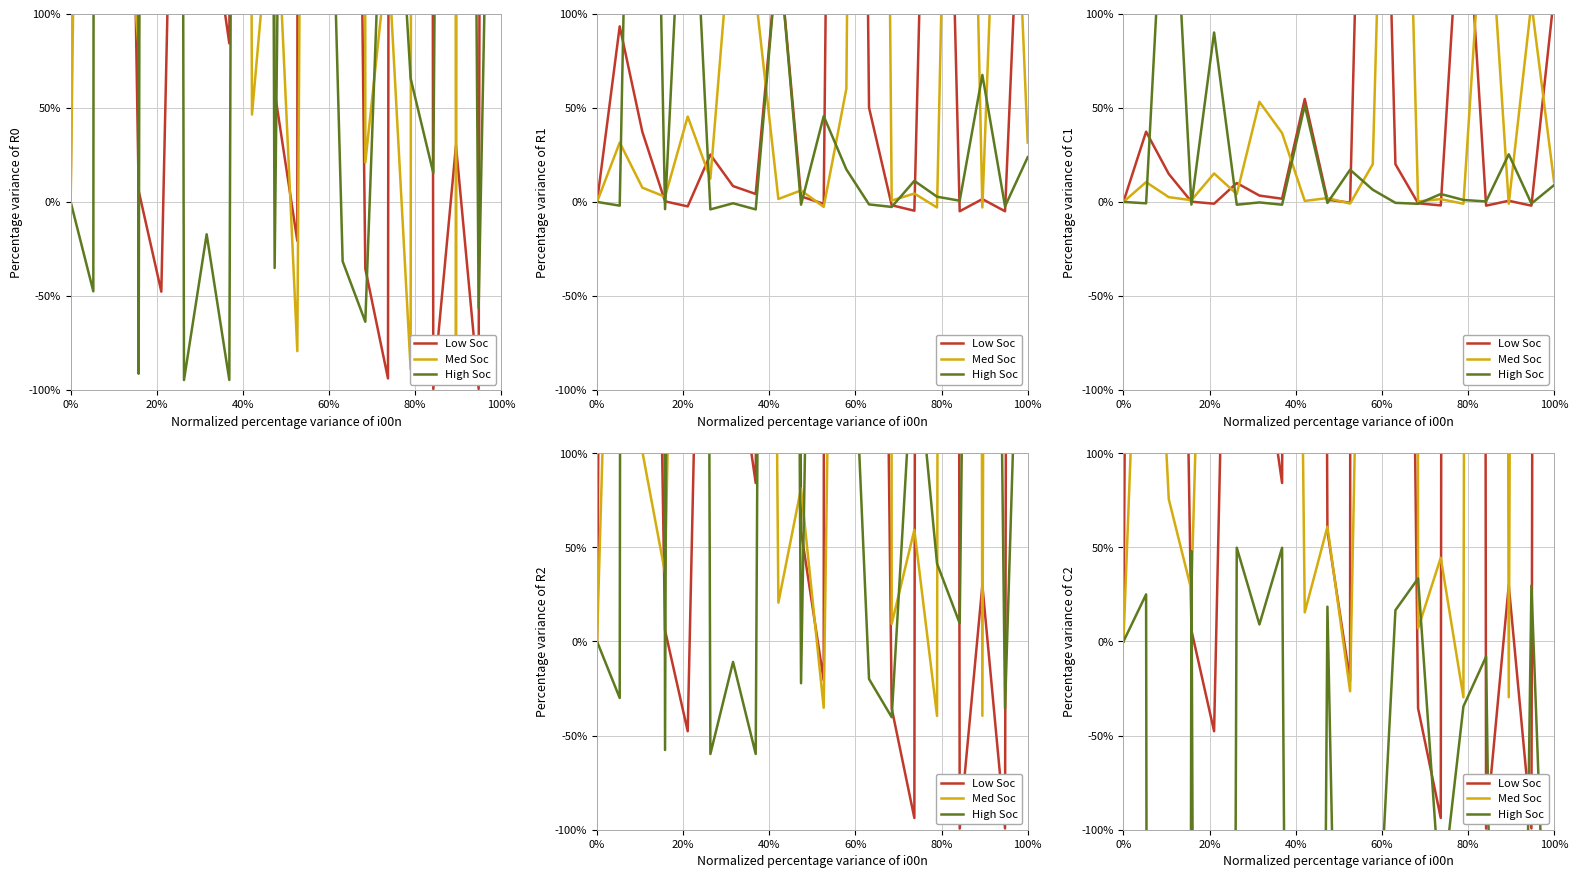

What are all the series names shown in the legend?

Low Soc, Med Soc, High Soc